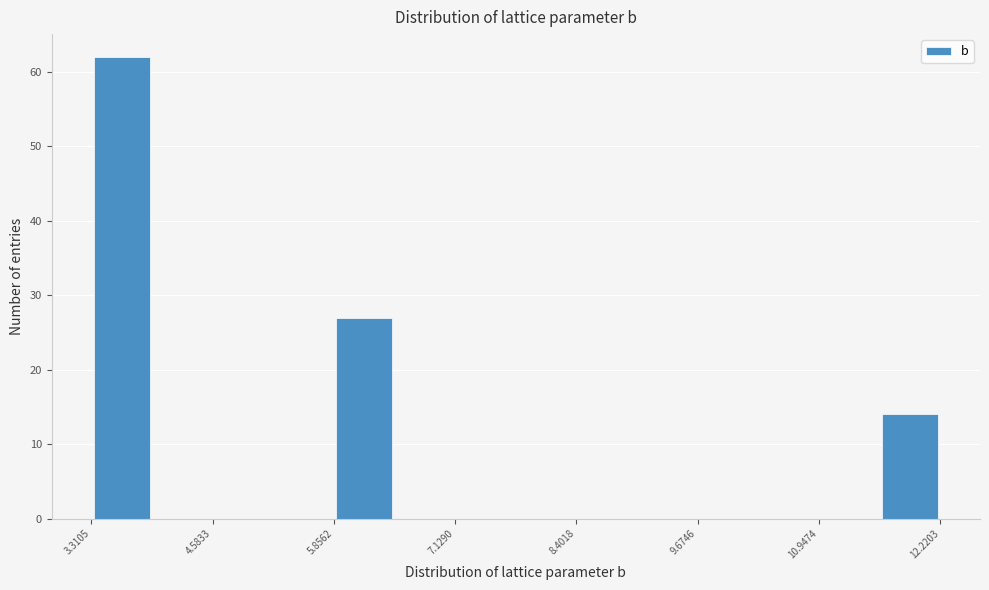

Around what value on the x-axis is the tallest bar? Give the approximate position of its centre, as read against the axis.

3.6